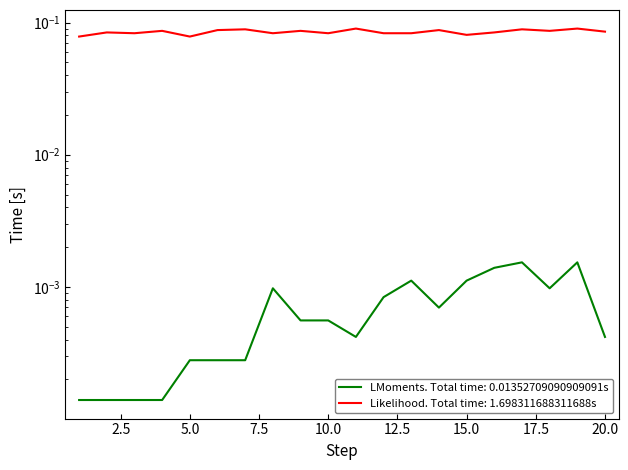

Which label corresponds to the smallest value in the chart?

1